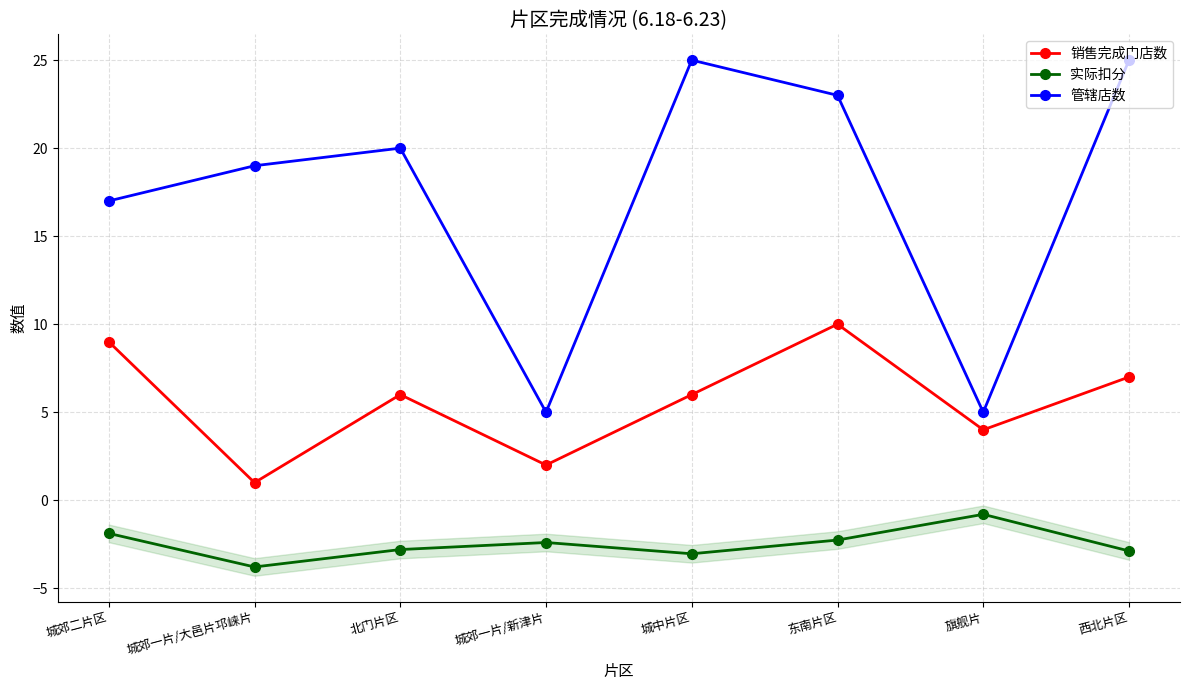

At 西北片区, list the series in order from smallest to largest.

实际扣分, 销售完成门店数, 管辖店数